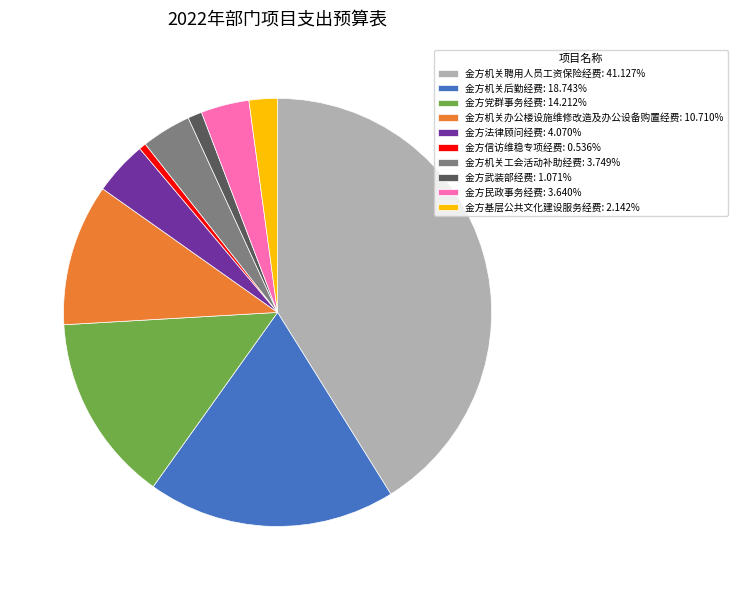

Do 金方机关办公楼设施维修改造及办公设备购置经费: 10.710% and 金方民政事务经费: 3.640% together represent more than half of the pie?

No